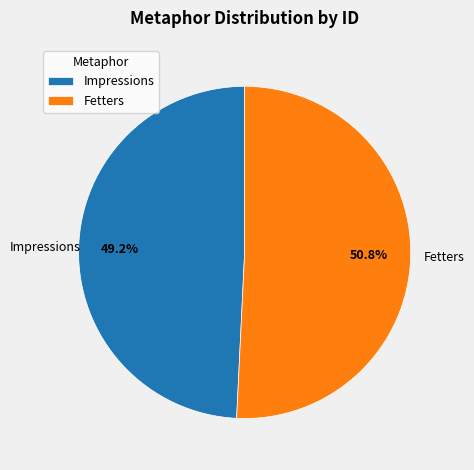

Rank the categories by value from lowest to highest.

Impressions, Fetters